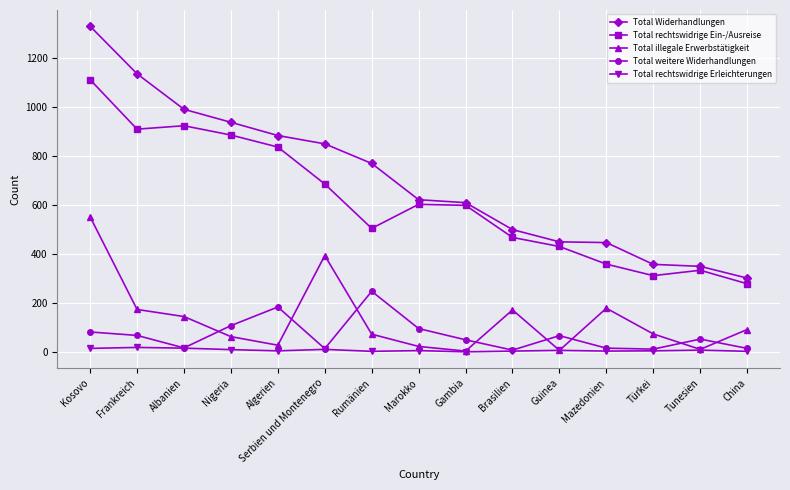

True or false: Total rechtswidrige Erleichterungen and Total rechtswidrige Ein-/Ausreise intersect in this chart.

False